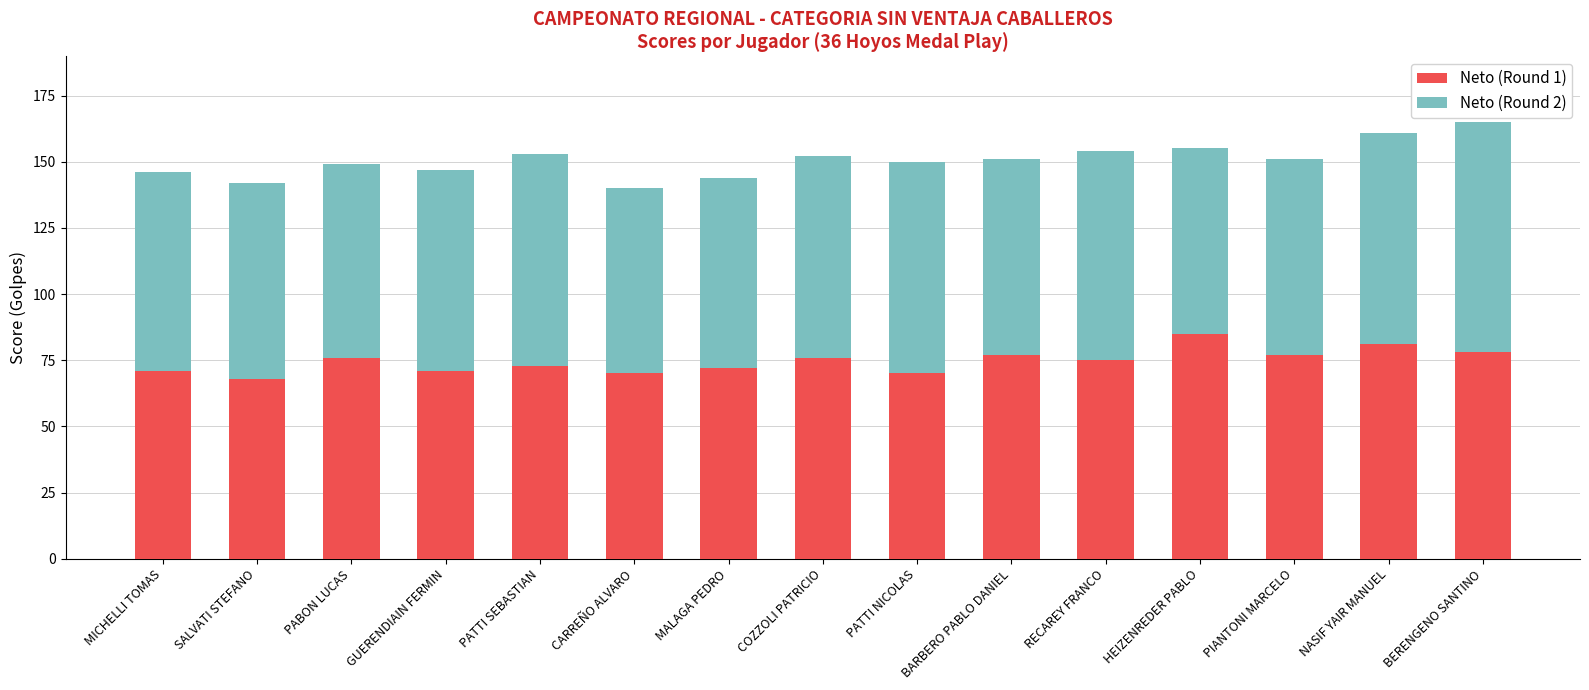

What is the total value across all series at PABON LUCAS?

149